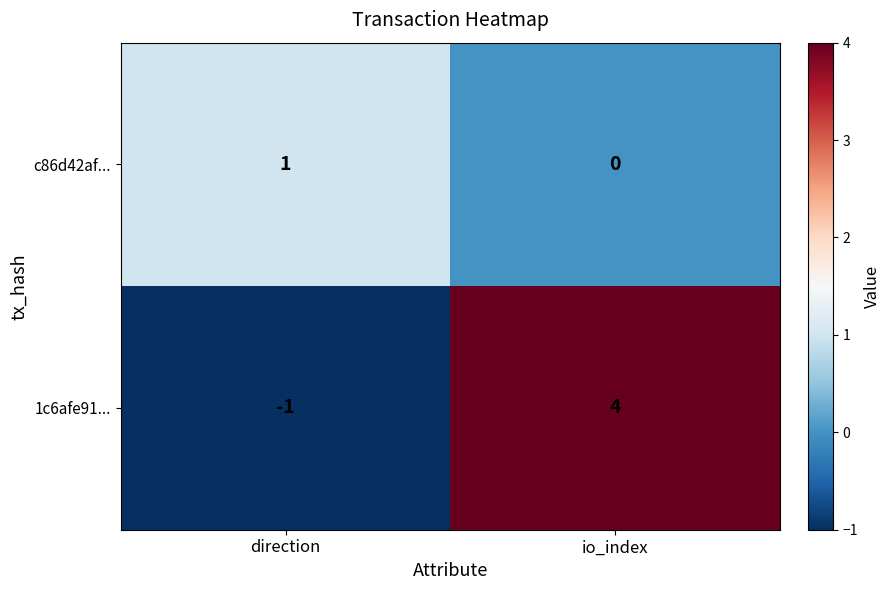

At which category is the sum across all series the highest?

io_index